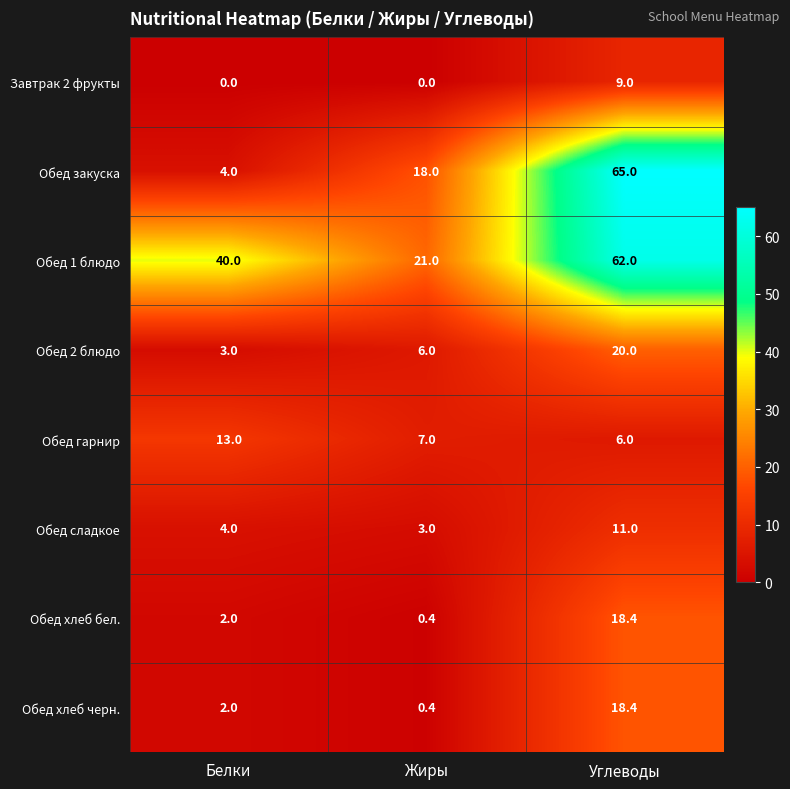

What is the spread (max minus min) of values at Белки?

40.0